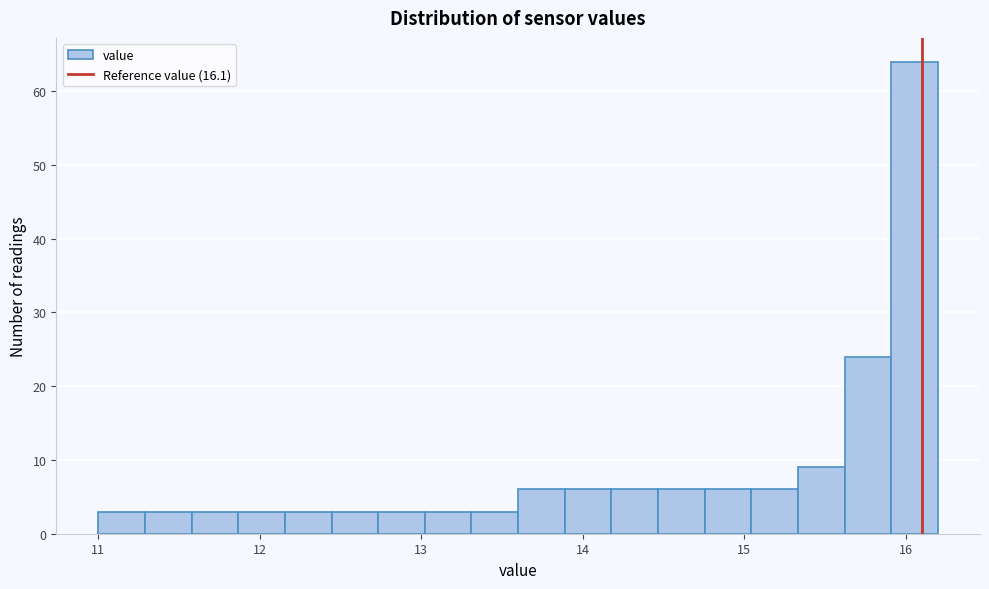

Around what value on the x-axis is the tallest bar? Give the approximate position of its centre, as read against the axis.

16.1